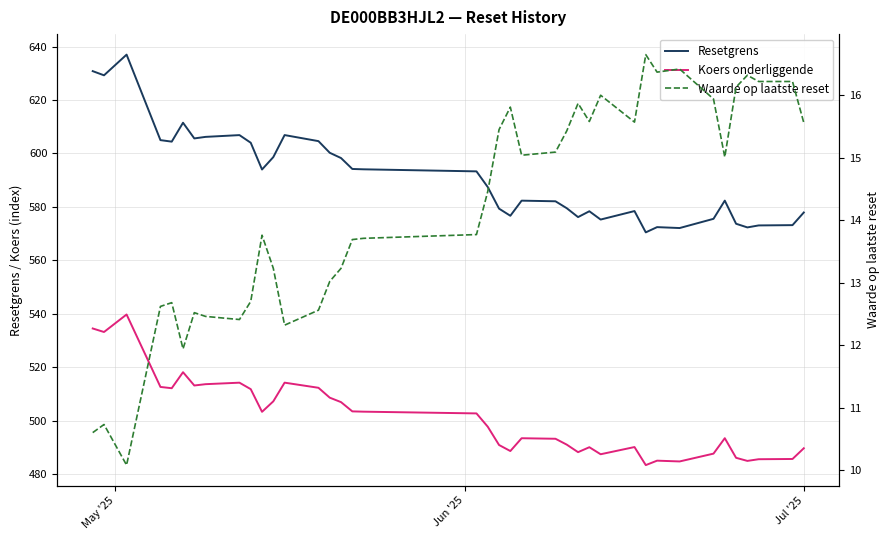

List the series in order of their overall mean, highest first.

Resetgrens, Koers onderliggende, Waarde op laatste reset